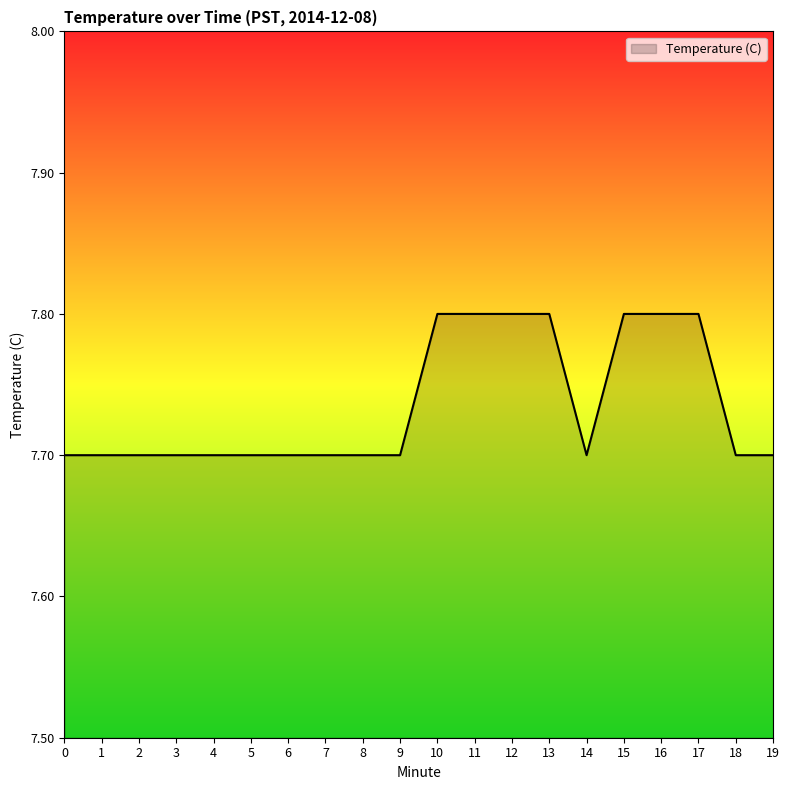

What is the difference between the second highest and minimum values?

0.1